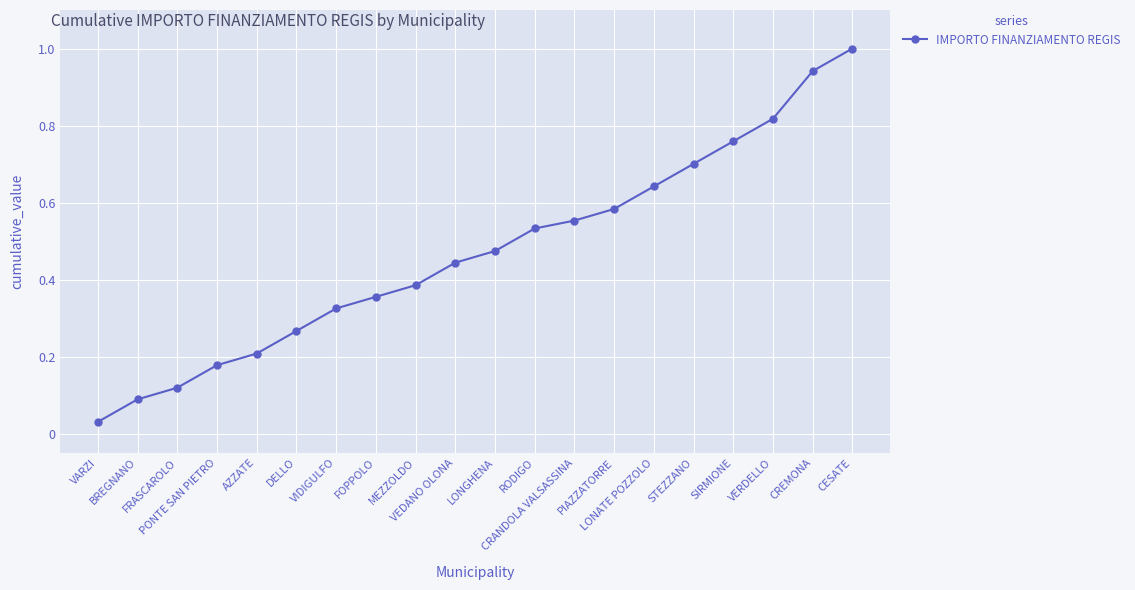

What is the greatest value displayed?

1.0